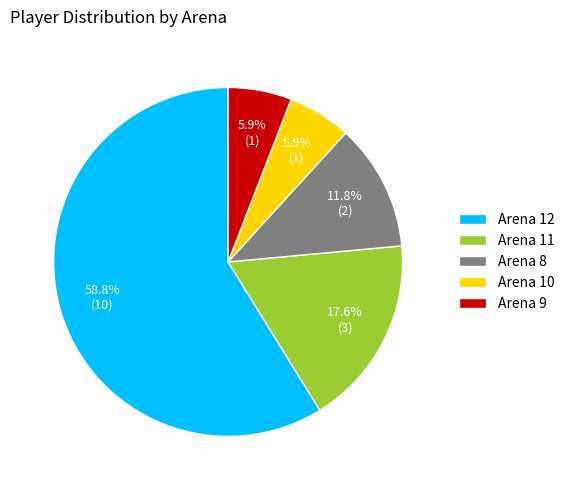

To the nearest percent, what percentage of the pie is Arena 12?

59%